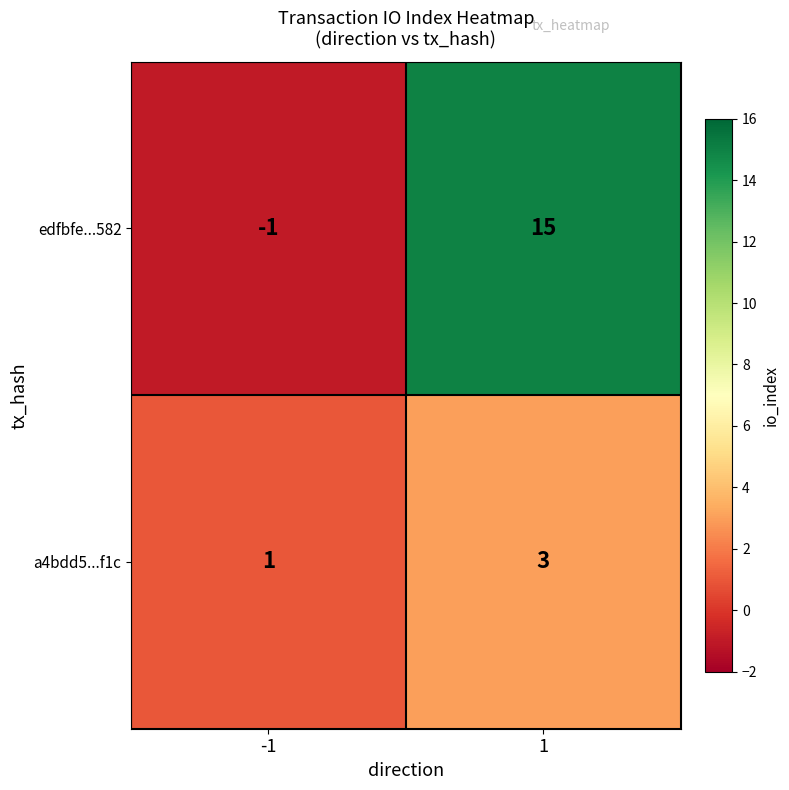

List the series in order of their overall mean, lowest first.

a4bdd5...f1c, edfbfe...582